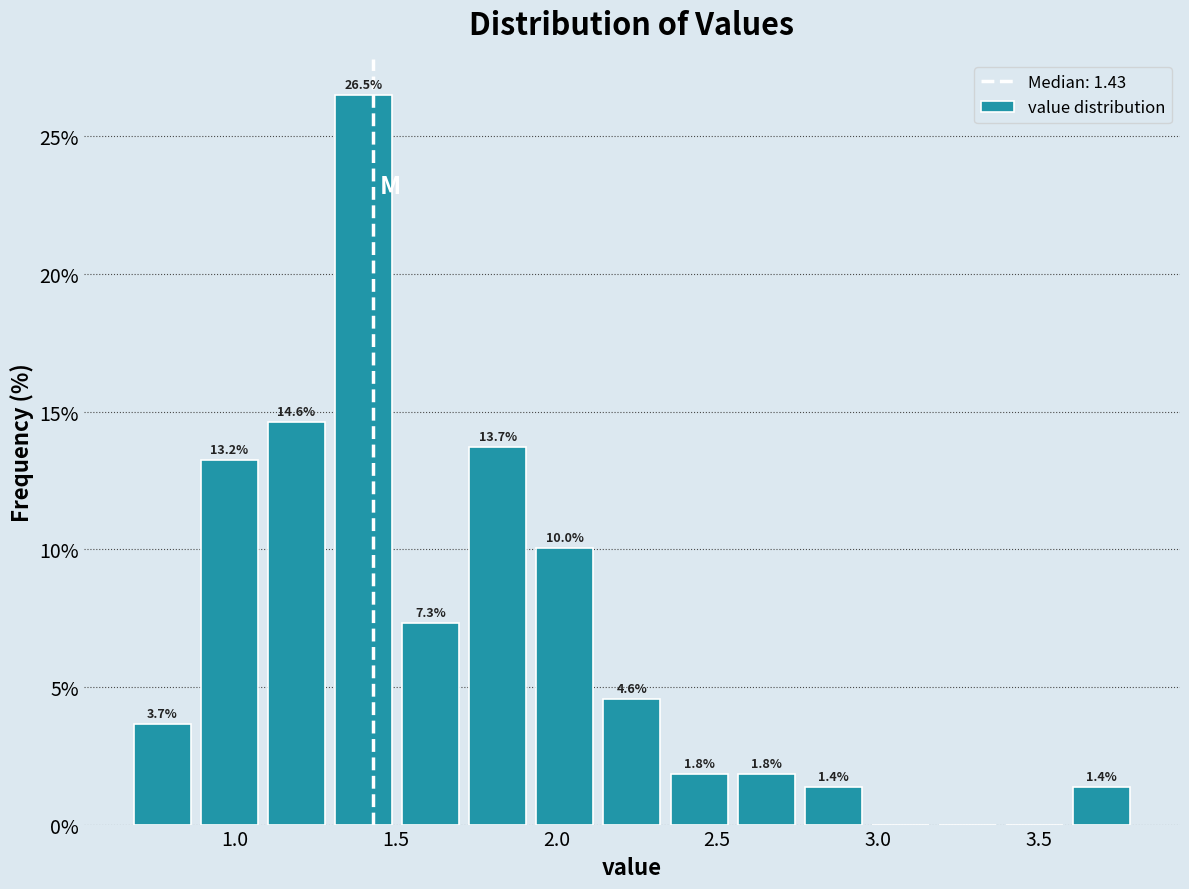

Which range on the x-axis has the tallest bar?

1.30 to 1.50